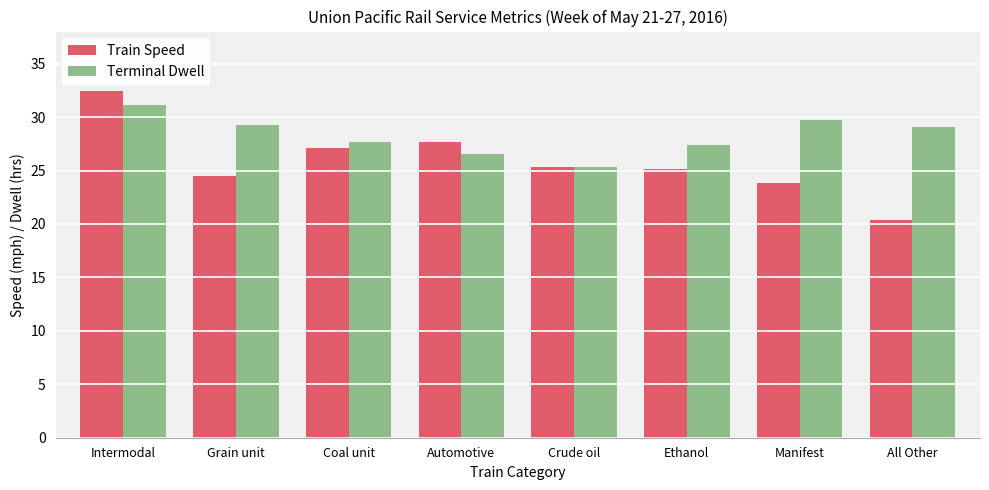

What is the highest value of the Train Speed series?

32.4